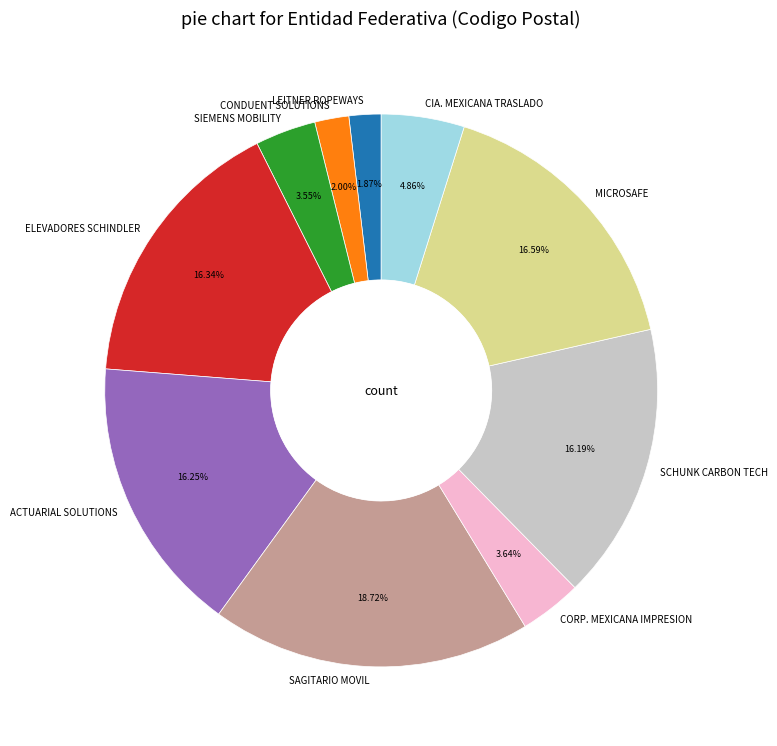

Is there a majority slice in this chart?

No